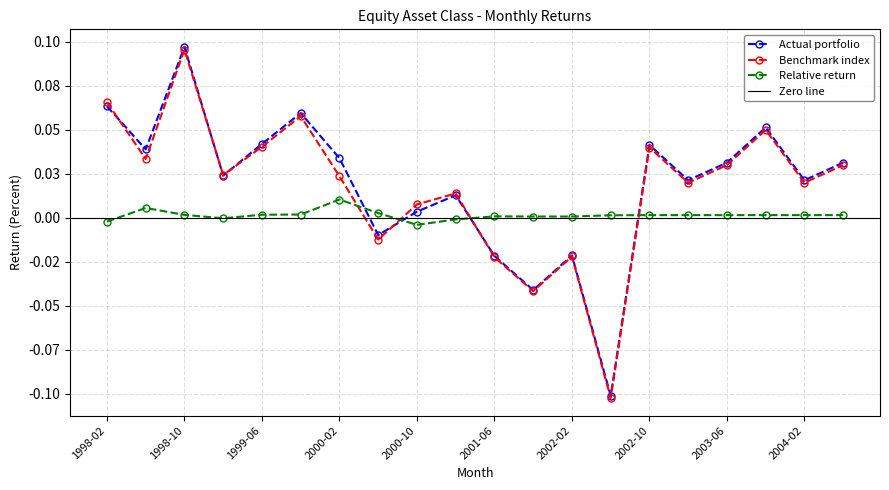

How many values in the Actual portfolio series are below 0?

5